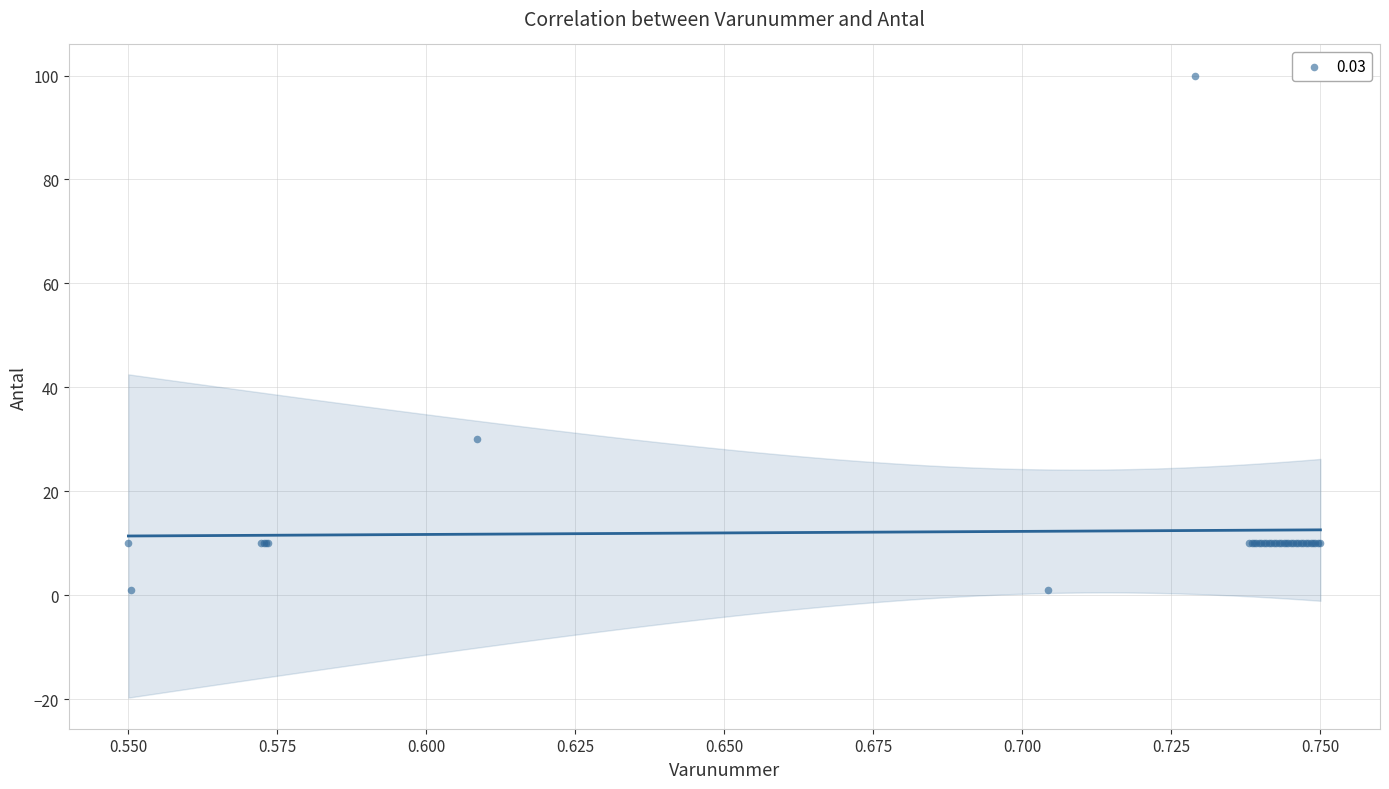

What Y value in the scatter plot is closest to 50?

30